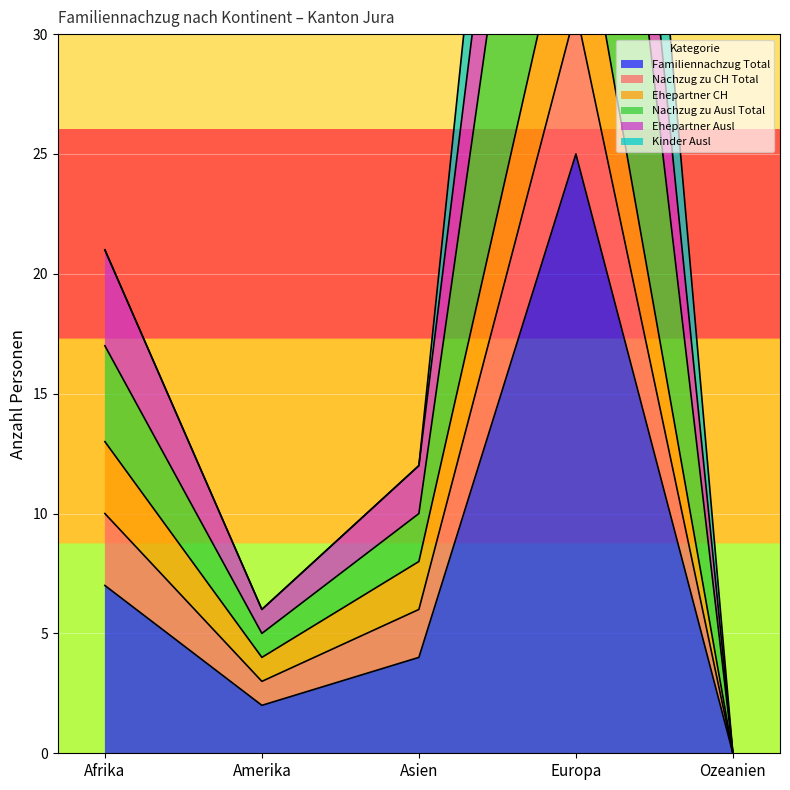

The value of Familiennachzug Total at Asien is 2. True or false?

False